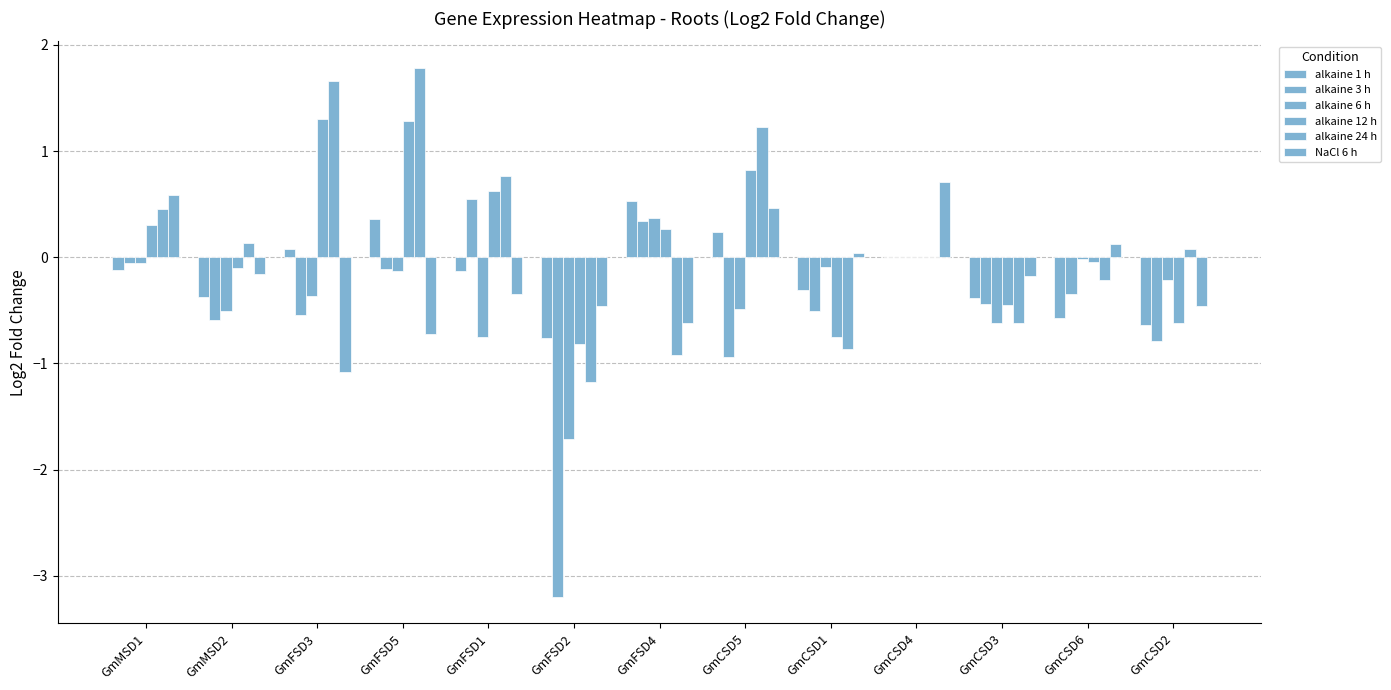

Count the number of categories in the chart.

13